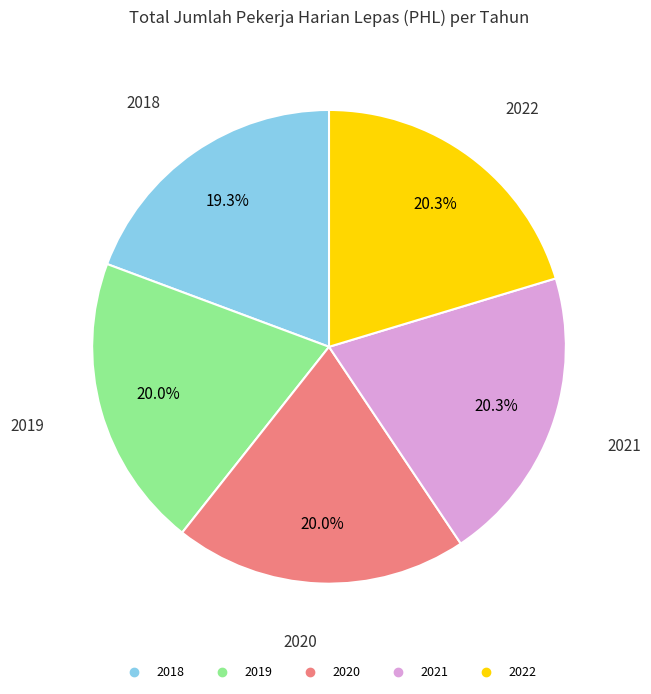

What is the smallest slice in the pie chart?

2018